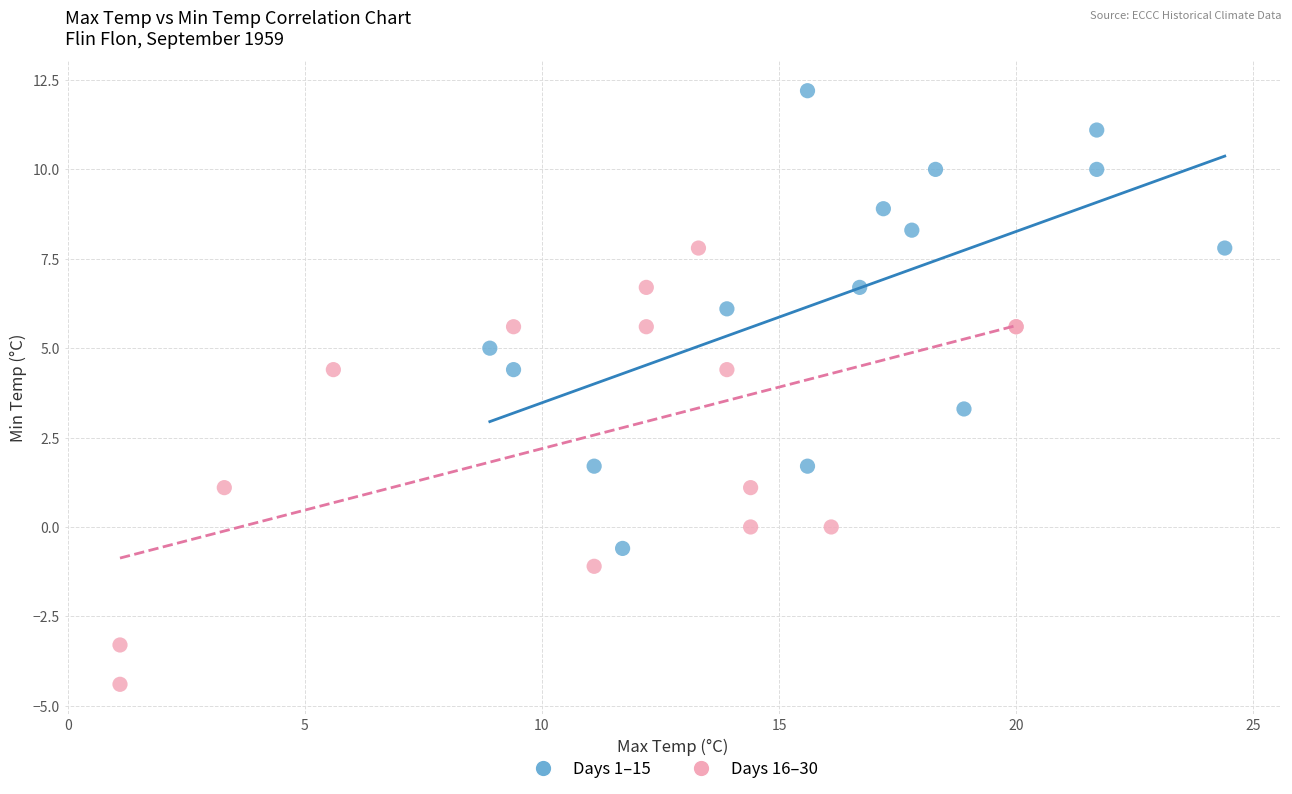

Which series reaches the maximum Y coordinate?

Days 1–15